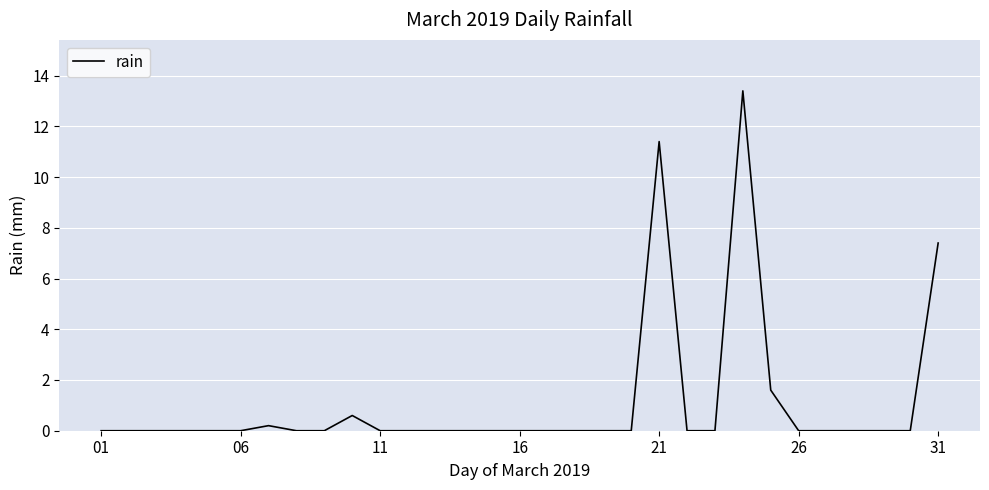

How many lines are shown in the chart?

1